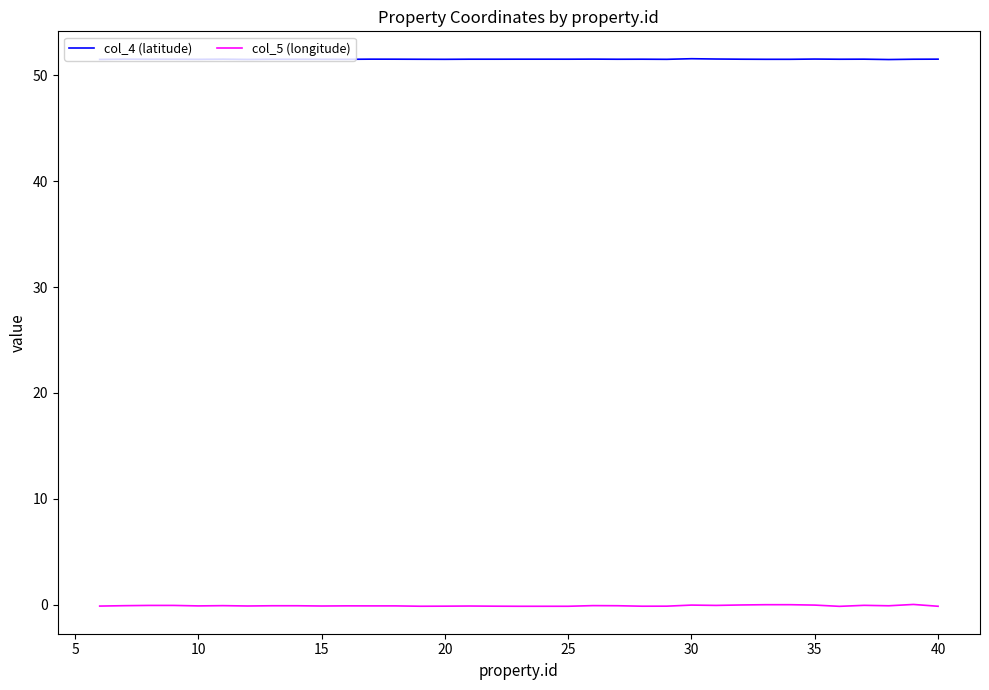

Which series has the widest spread of values?

col_5 (longitude)